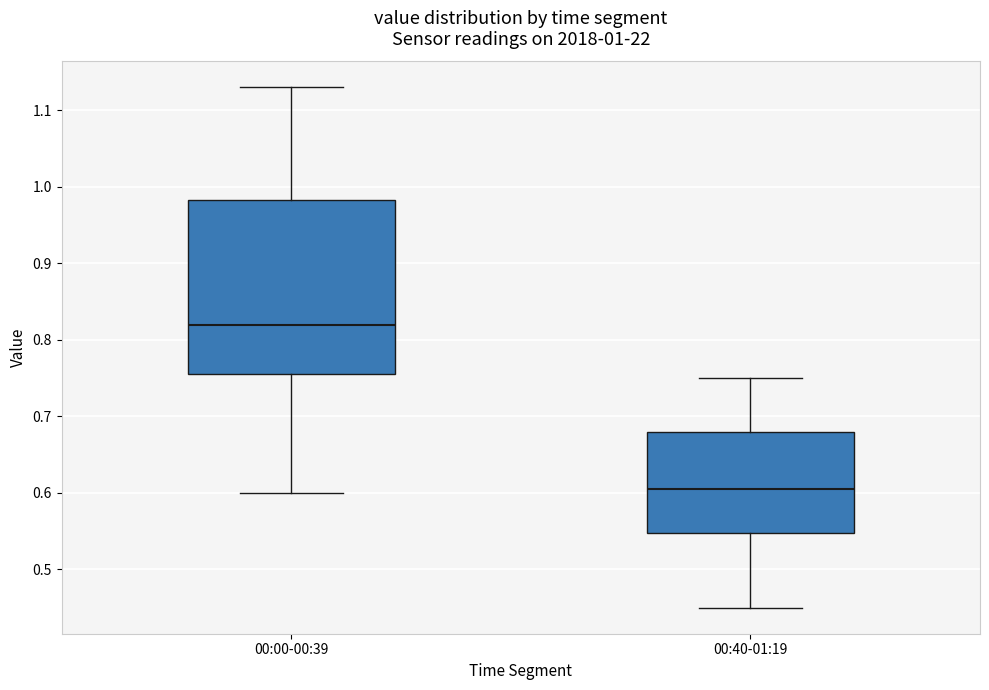

Which box is the tallest, from its lower edge to its upper edge?

00:00-00:39